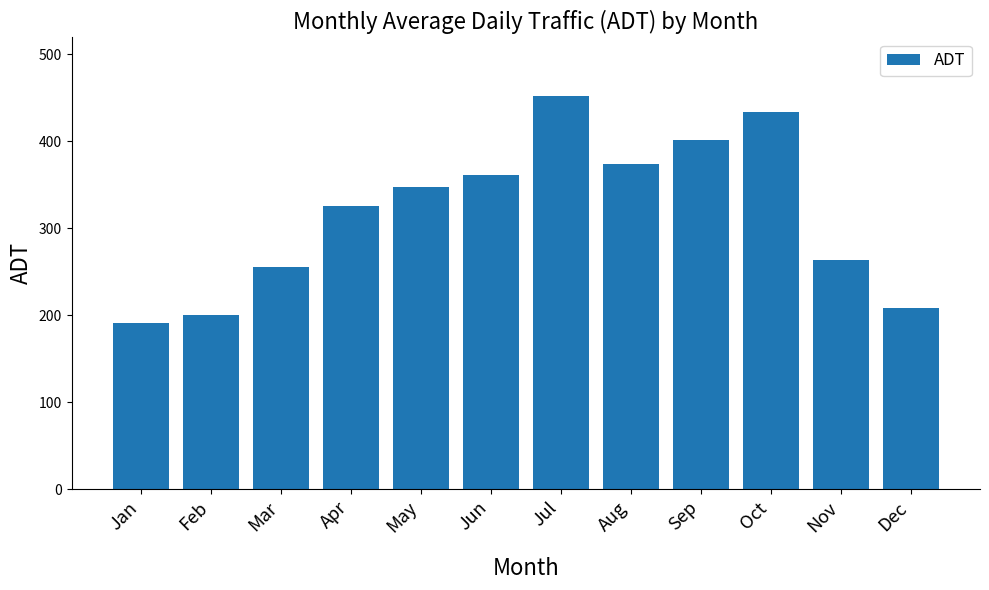

At which label is the value closest to 321?

Apr